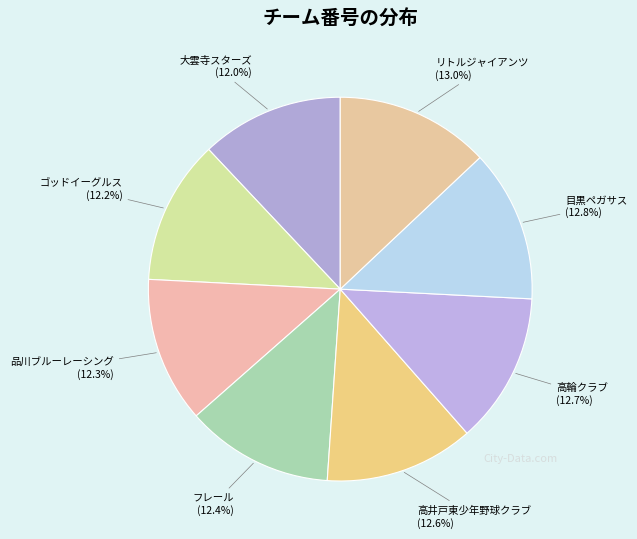

Count the number of slices in the pie.

8